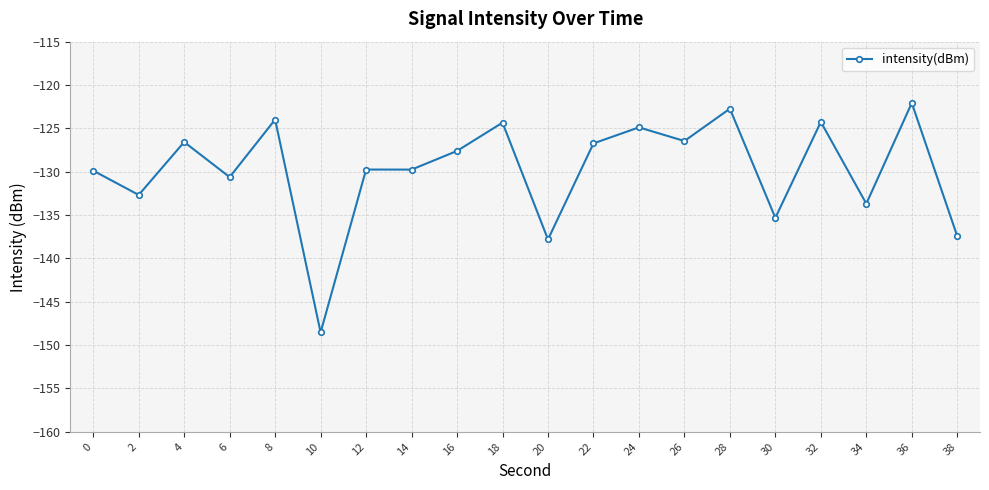

The chart shows a value of -57.1 at 20. True or false?

False